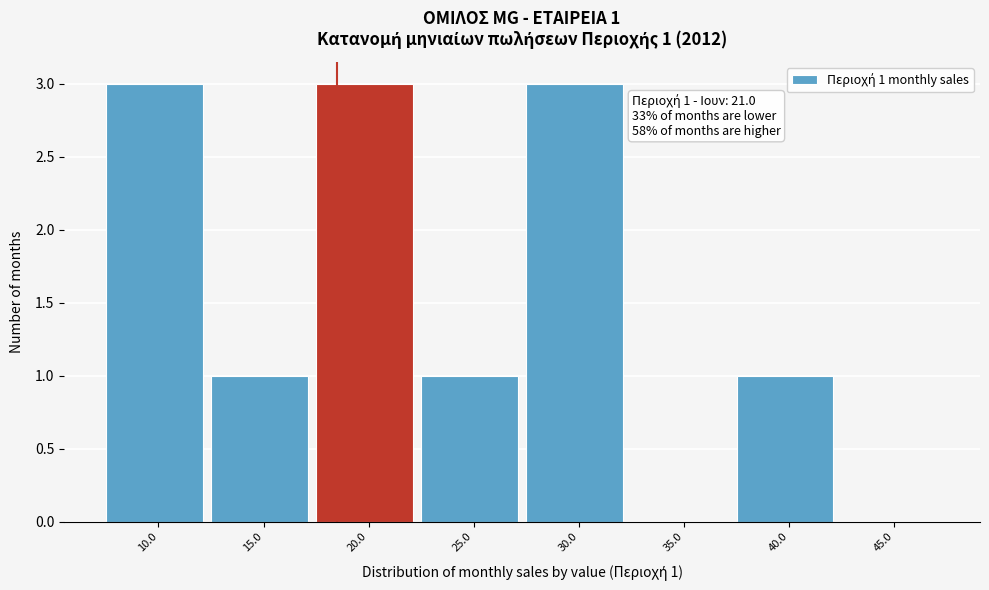

Reading left to right, extract all data points from this chart.

10.0=3	15.0=1	20.0=3	25.0=1	30.0=3	35.0=0	40.0=1	45.0=0